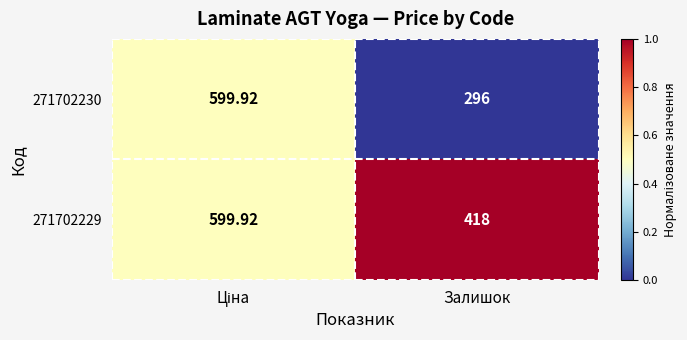

Where is 271702229 nearest to the value 508?

Залишок